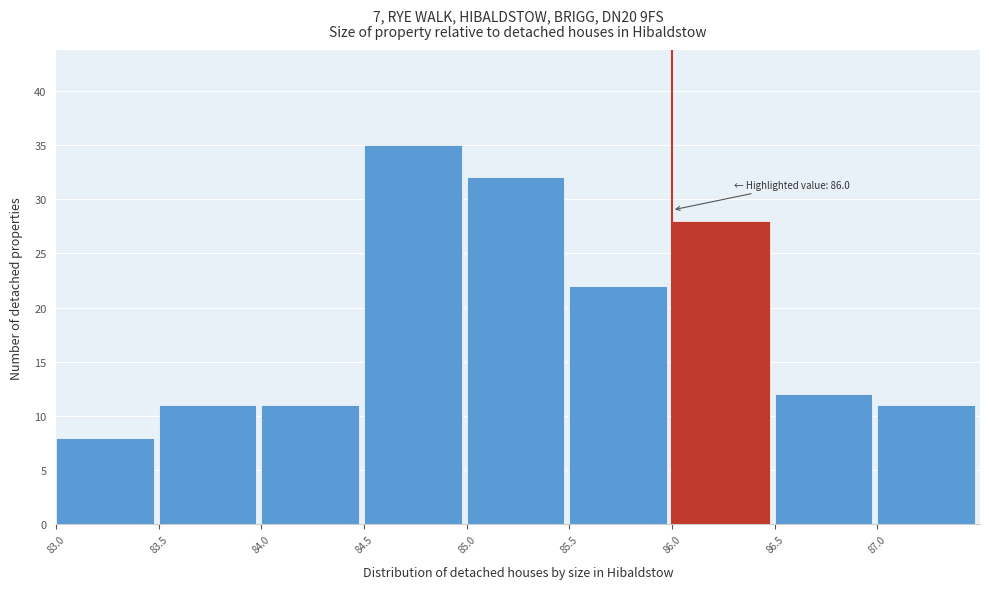

Over which range of the x-axis is the bar tallest?

84.5 to 85.0